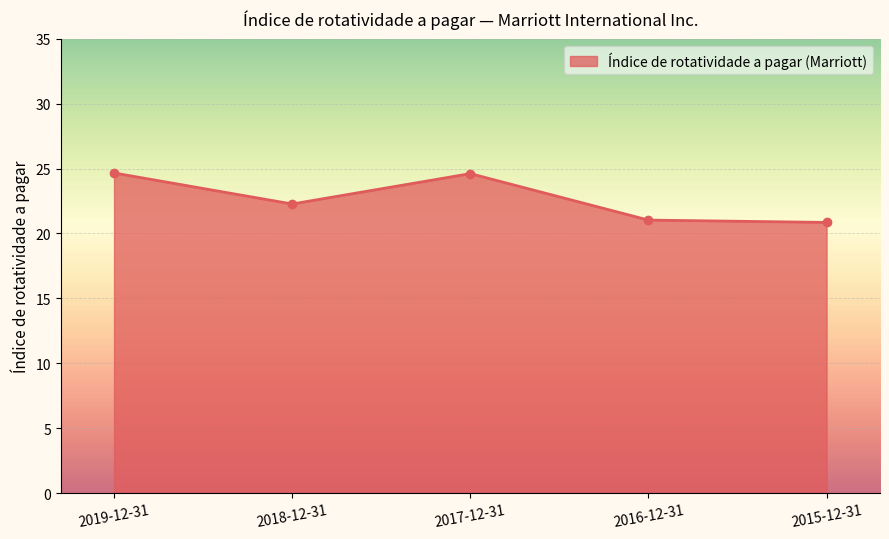

Does the chart display data point markers on the line(s)?

Yes